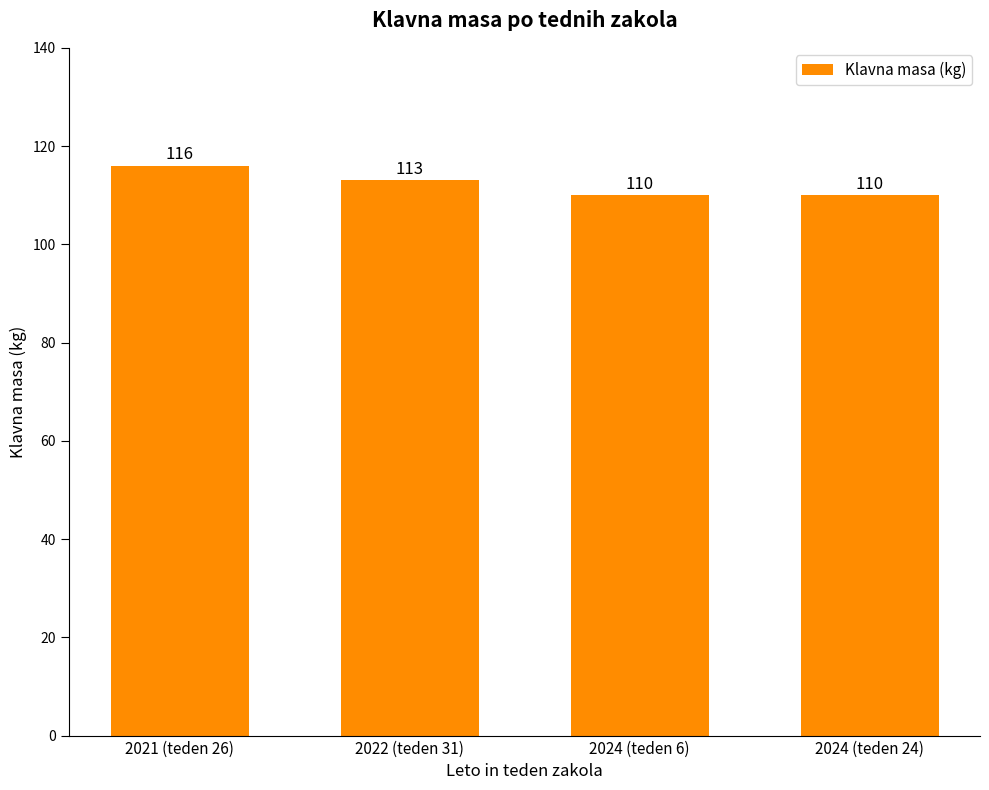

What is the smallest value displayed?

110